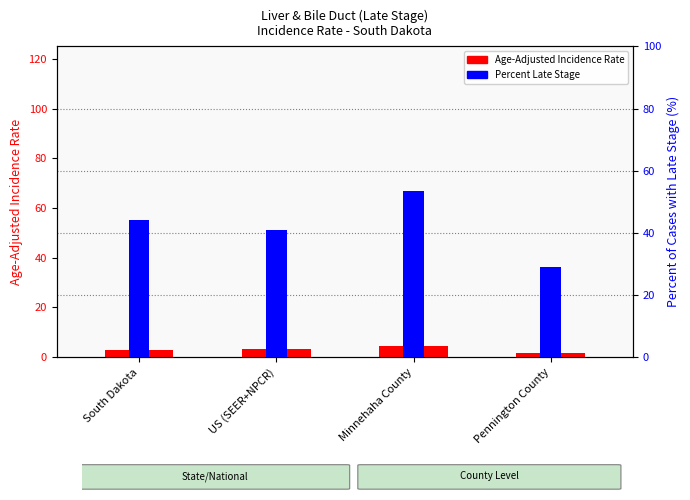

Read the Age-Adjusted Incidence Rate value at US (SEER+NPCR).

3.5